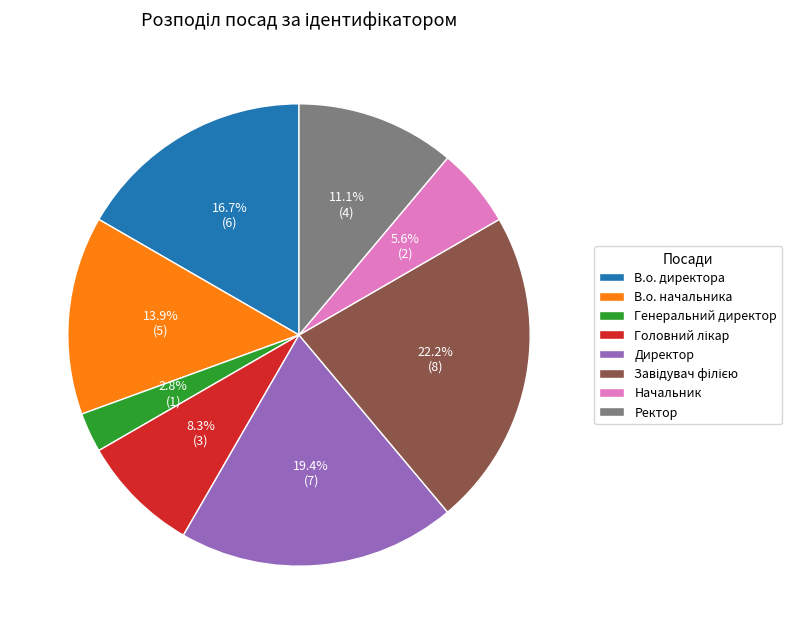

Combined, do В.о. директора and Ректор account for over 50%?

No